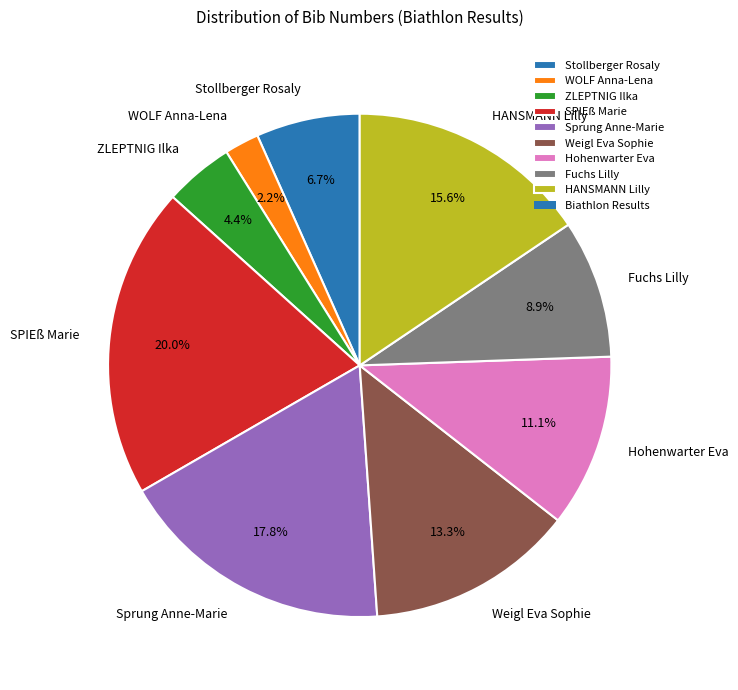

Between Sprung Anne-Marie and Fuchs Lilly, which is larger?

Sprung Anne-Marie